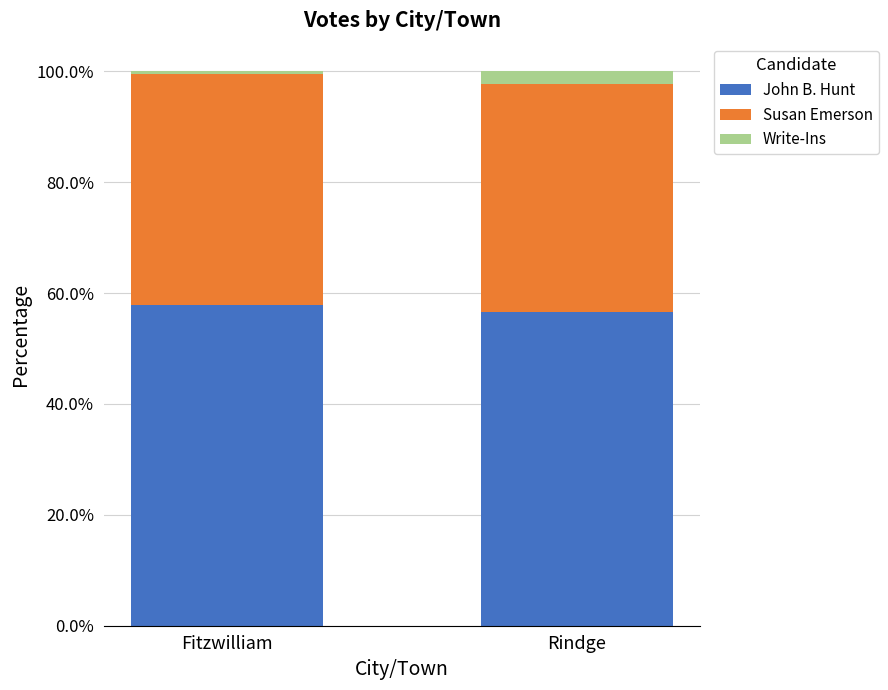

Does the chart contain any negative values?

No